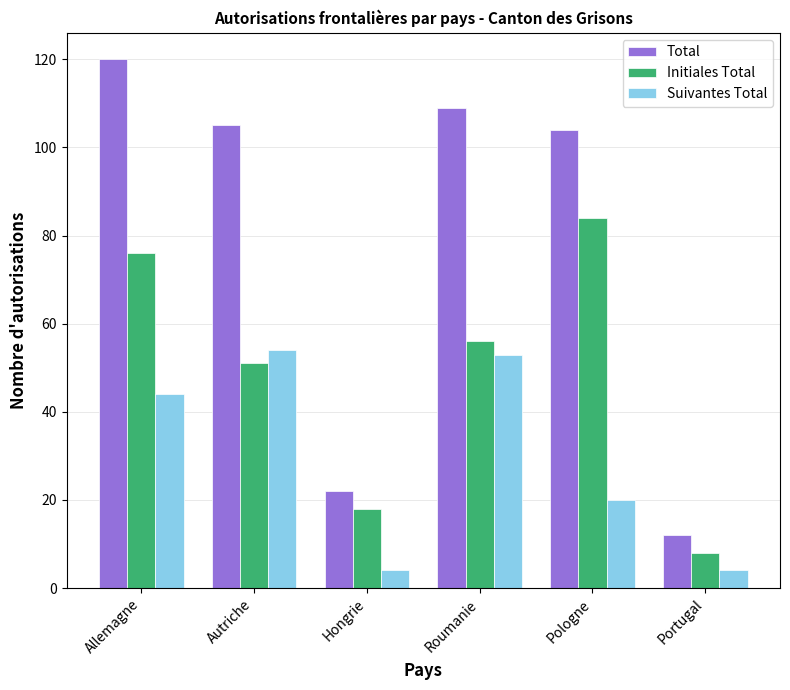

Reading left to right, list all the values displayed in this chart.

Total: 120	105	22	109	104	12
Initiales Total: 76	51	18	56	84	8
Suivantes Total: 44	54	4	53	20	4